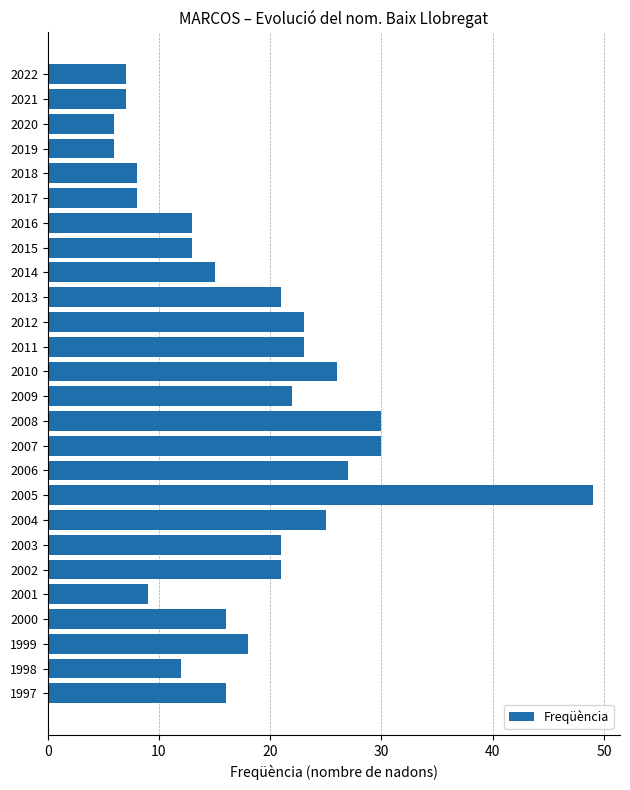

What is the sum of all values?

472